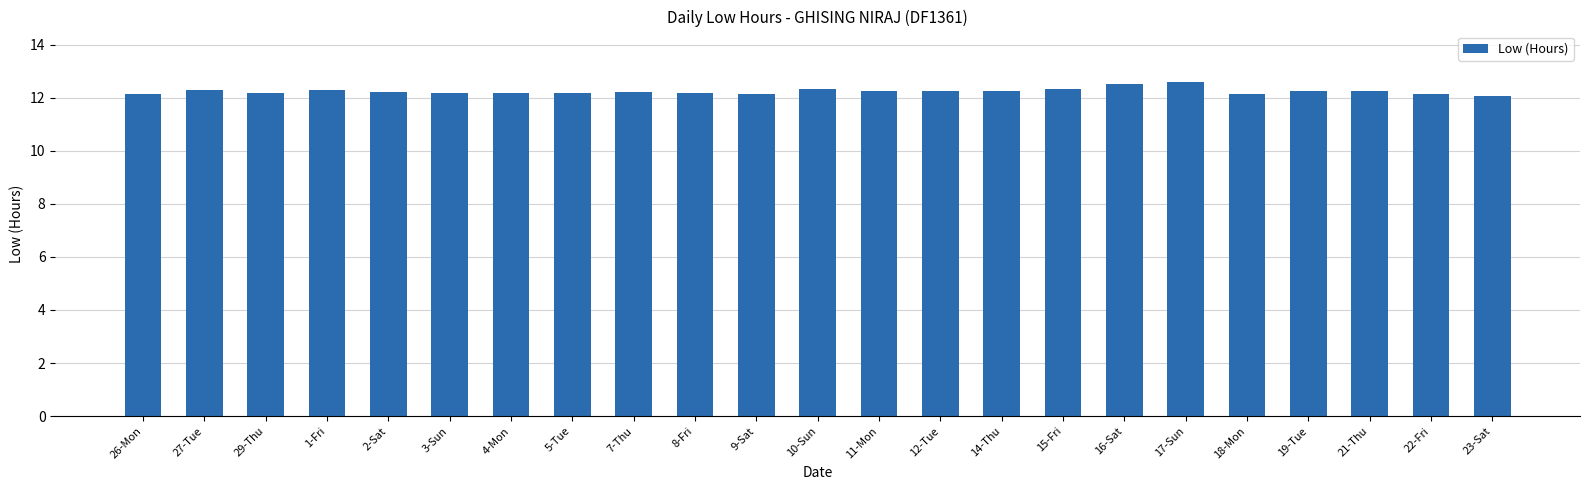

What is the label of the 19th bar from the left?

18-Mon